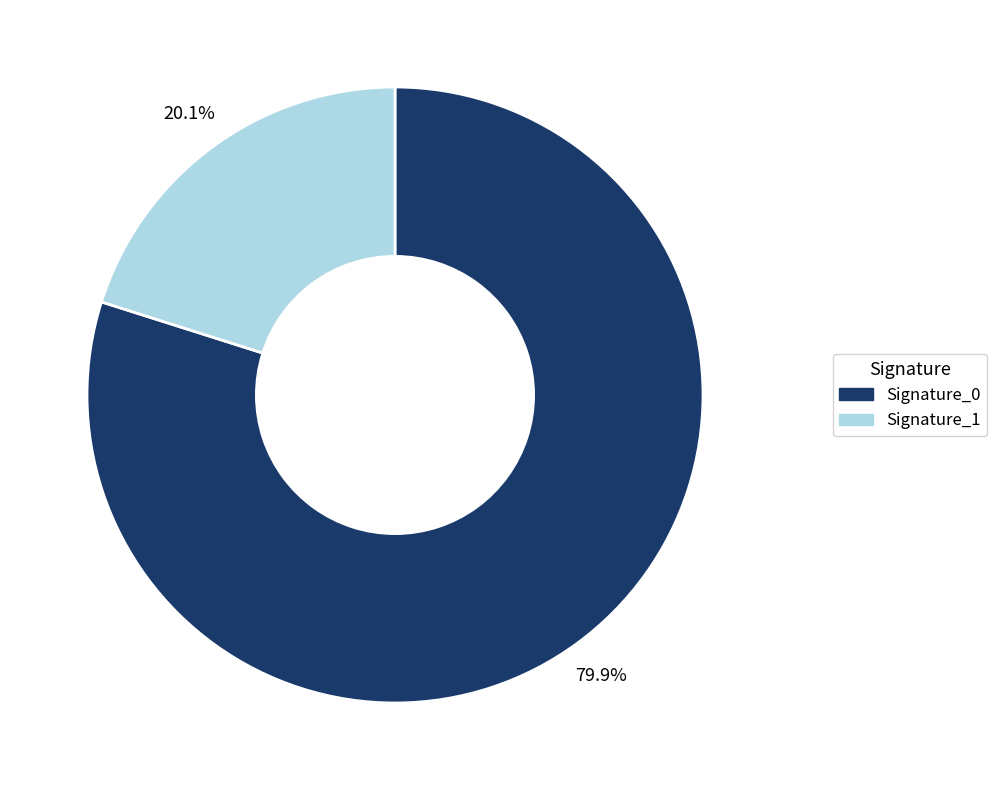

Between Signature_0 and Signature_1, which is larger?

Signature_0